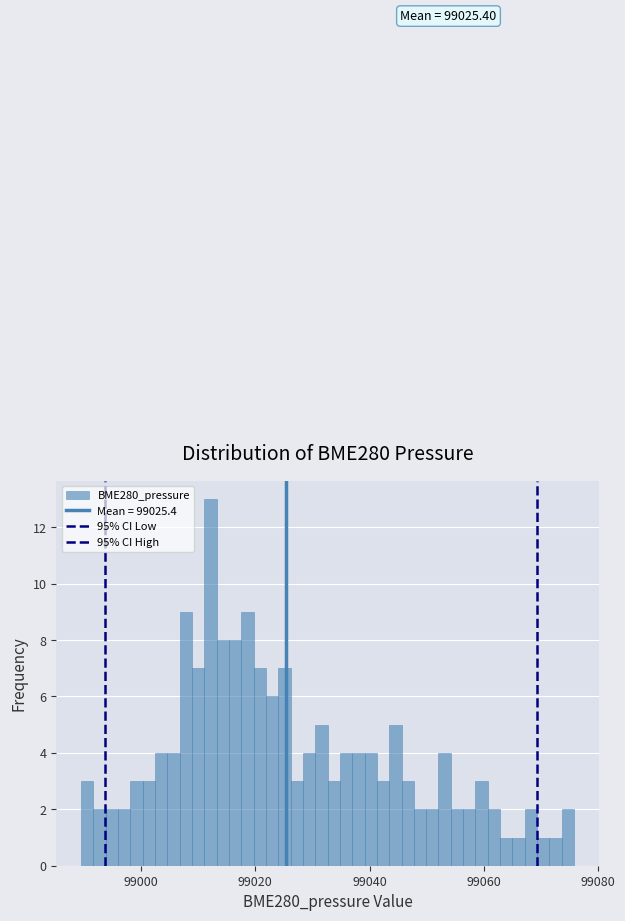

Around what value on the x-axis is the tallest bar? Give the approximate position of its centre, as read against the axis.

99012